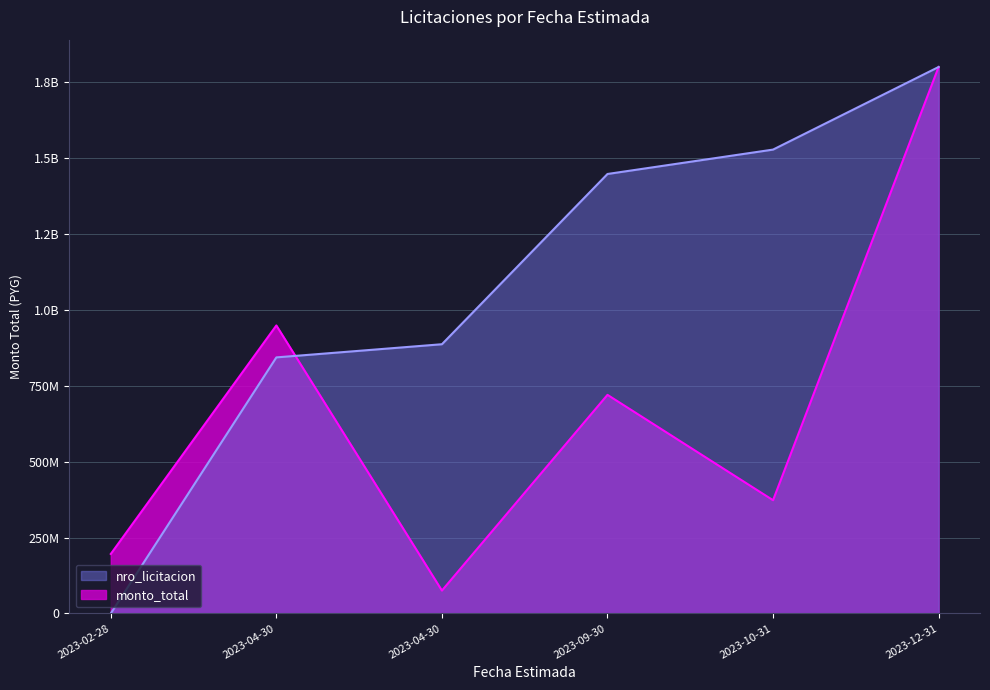

True or false: monto_total has a value of 720000000.0 at 2023-09-30.

True